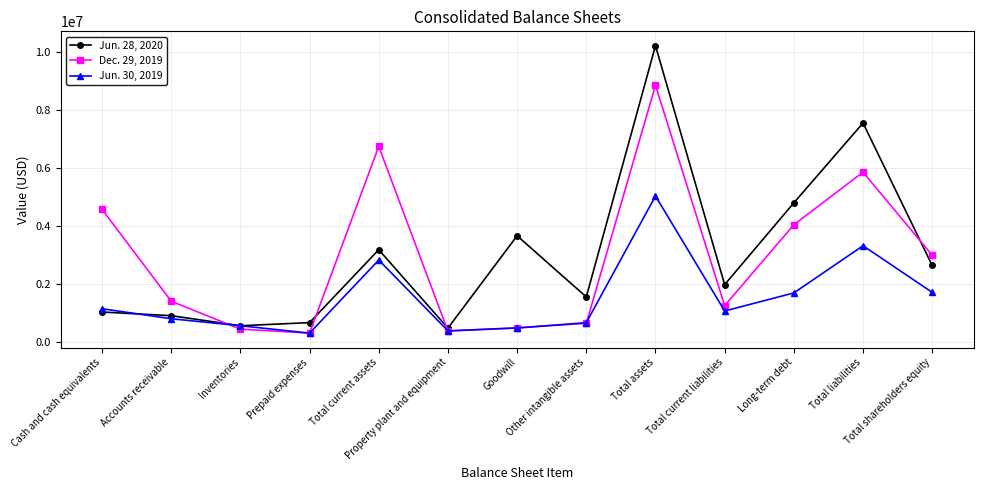

What is the value of the Jun. 28, 2020 point at the 4th from the left?

672163